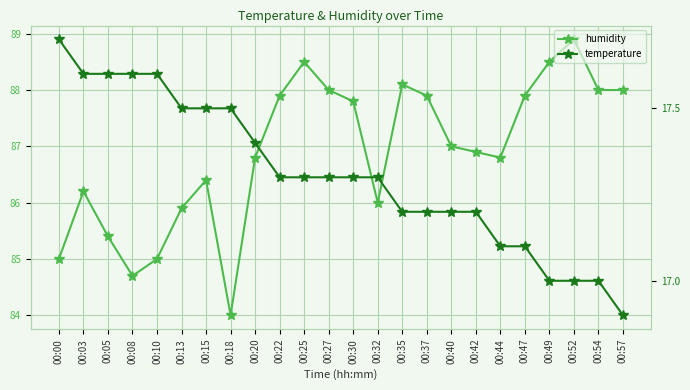

Where is temperature nearest to the value 17?

00:49